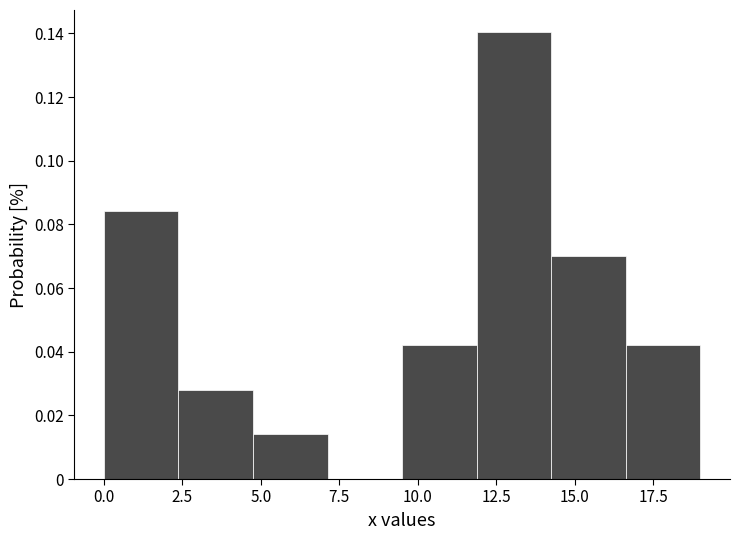

Reading left to right, transcribe this chart: for each bar, give the range it covers on the x-axis and its height. Neither the bar edges nor the heights are printed on the chart, so give them approximately, as read against the axes.

0.0 to 2.5: 0.084
2.5 to 5.0: 0.028
5.0 to 7.0: 0.014
7.0 to 9.5: 0
9.5 to 12.0: 0.042
12.0 to 14.5: 0.140
14.5 to 16.5: 0.070
16.5 to 19.0: 0.042